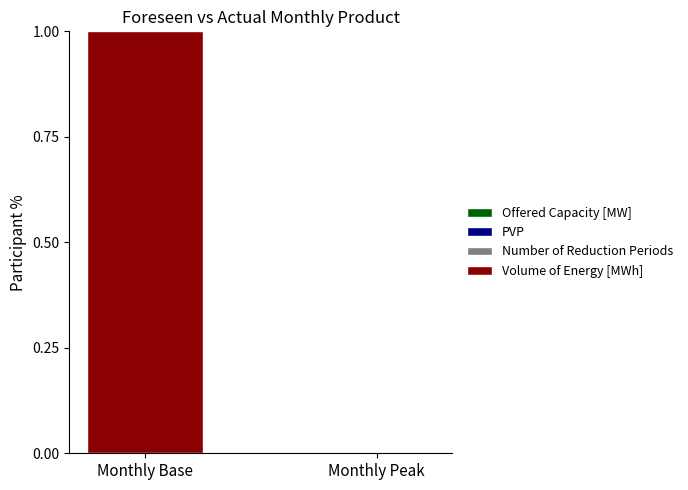

Count the number of categories in the chart.

2